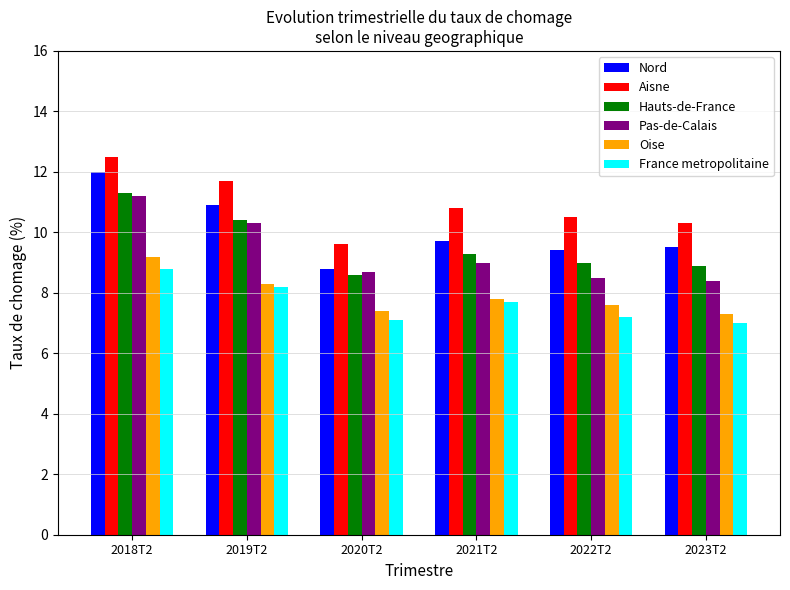

What is the difference between the second highest and minimum values in the Hauts-de-France series?

1.8